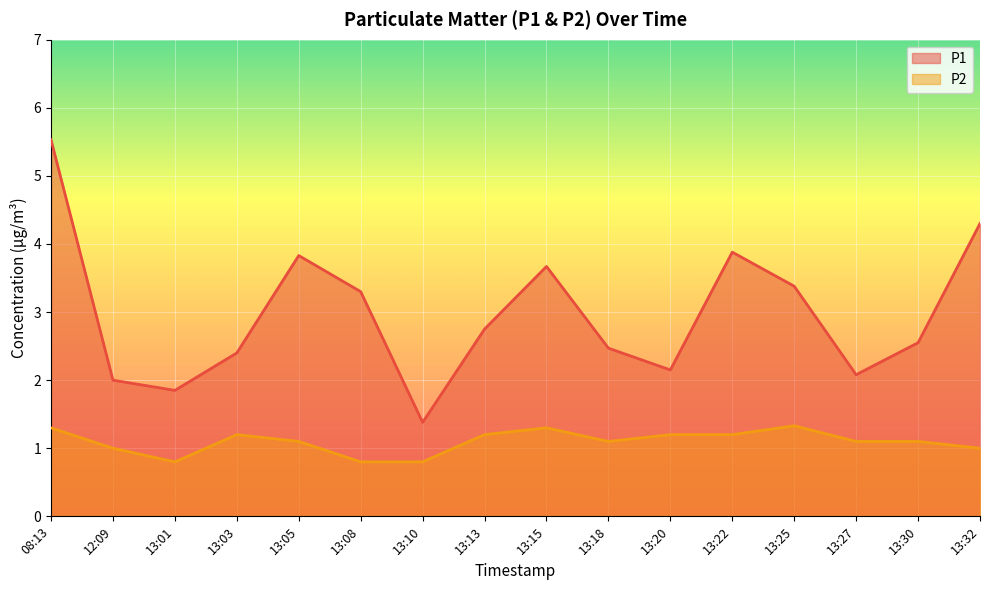

What is the average value of the P1 series?

3.0